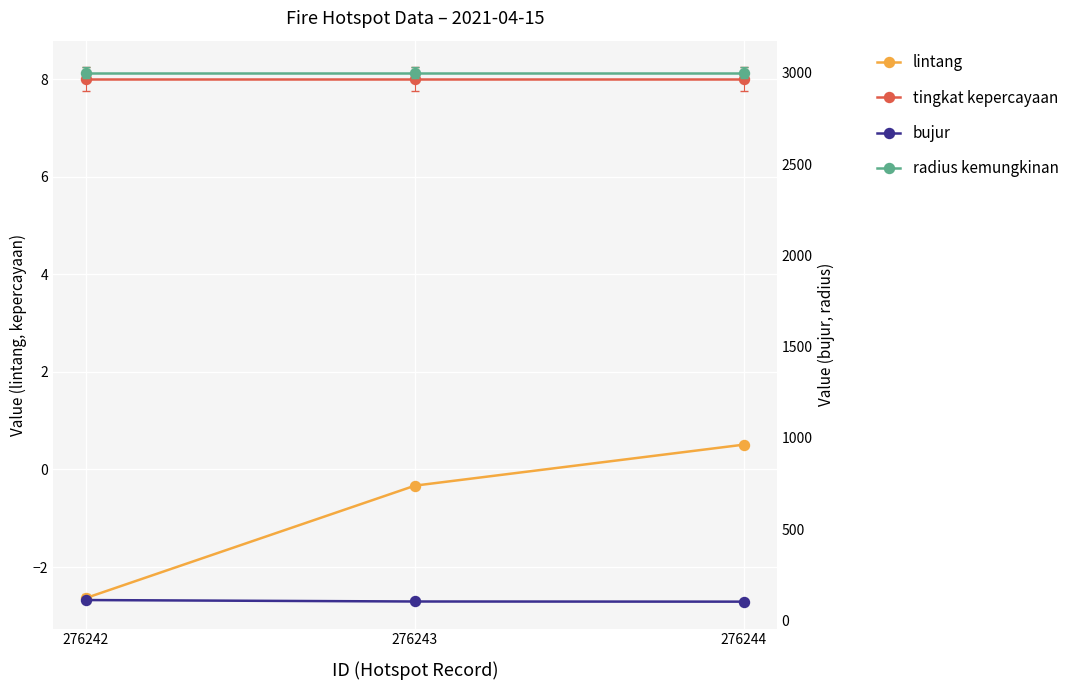

Read the lintang value at 276244.

0.5